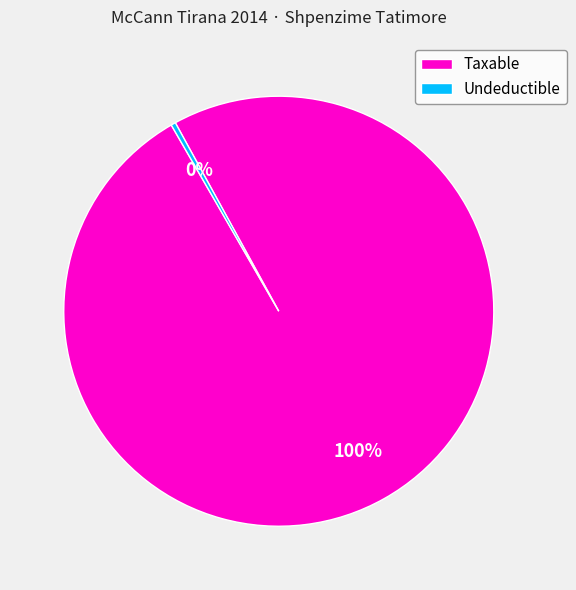

To the nearest percent, what is the combined percentage of Taxable and Undeductible?

100%